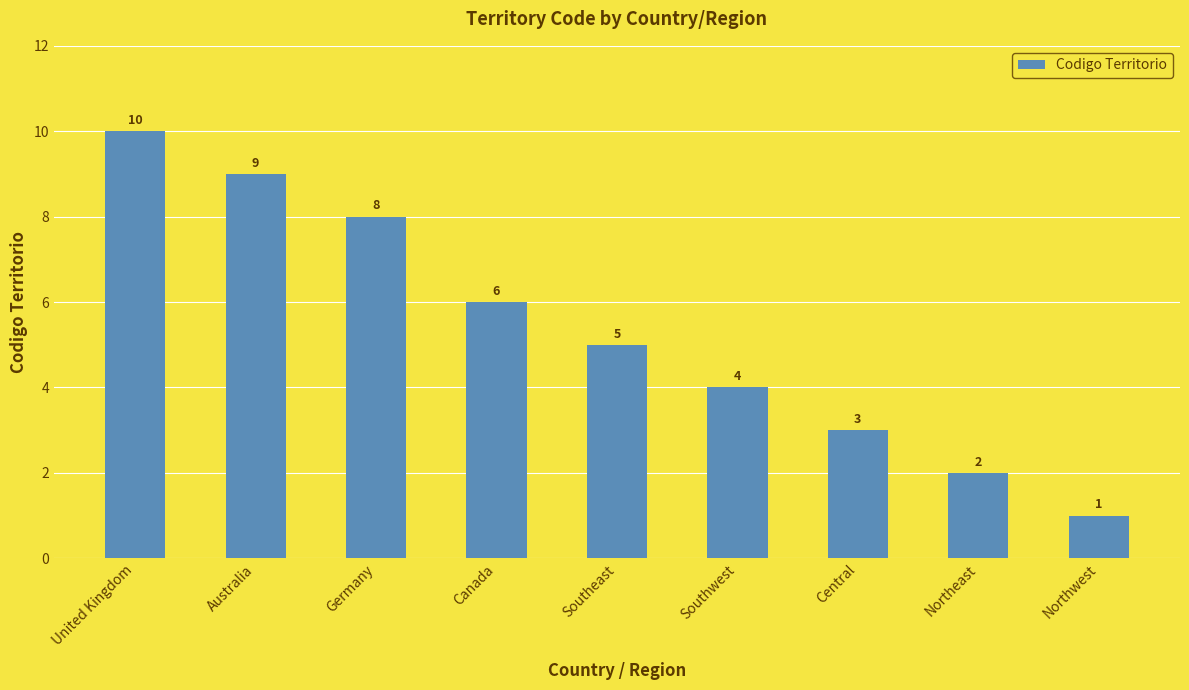

Which category has the highest value across all series?

United Kingdom